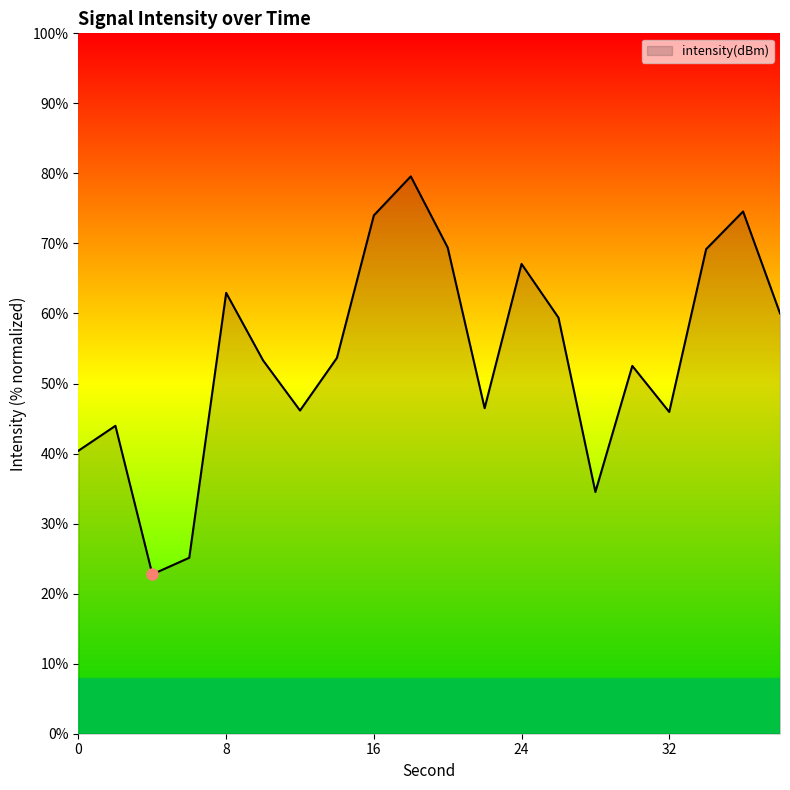

What is the difference between the maximum and minimum values?

56.8